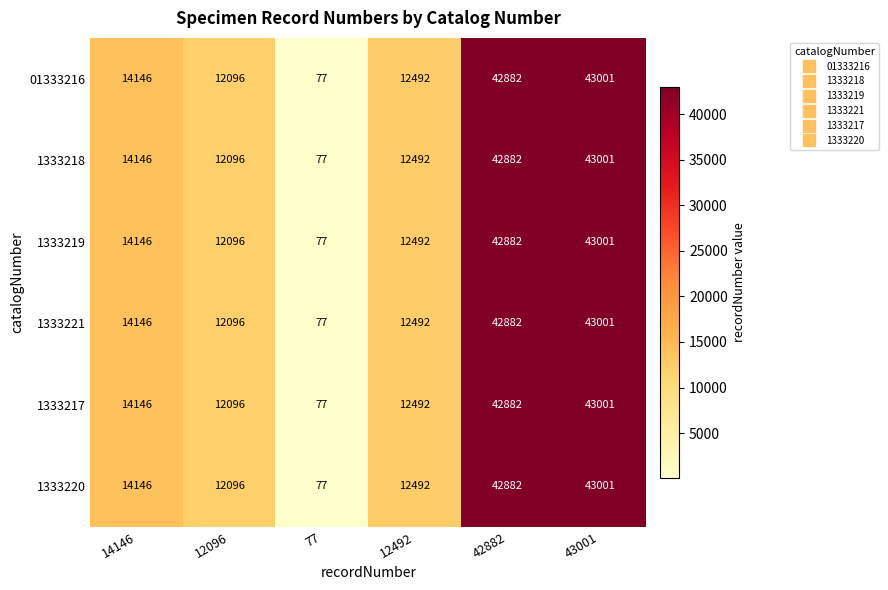

Where is 1333219 nearest to the value 21539?

14146